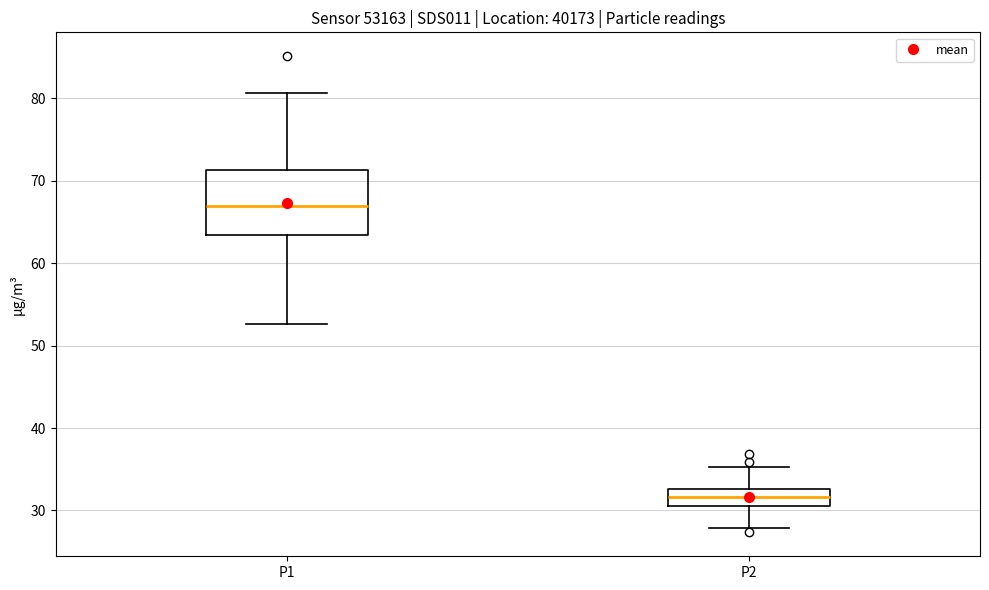

Where does the median line of the box for P2 sit on the y-axis? The values are not printed on the chart, so give them approximately, as read against the axis.

32